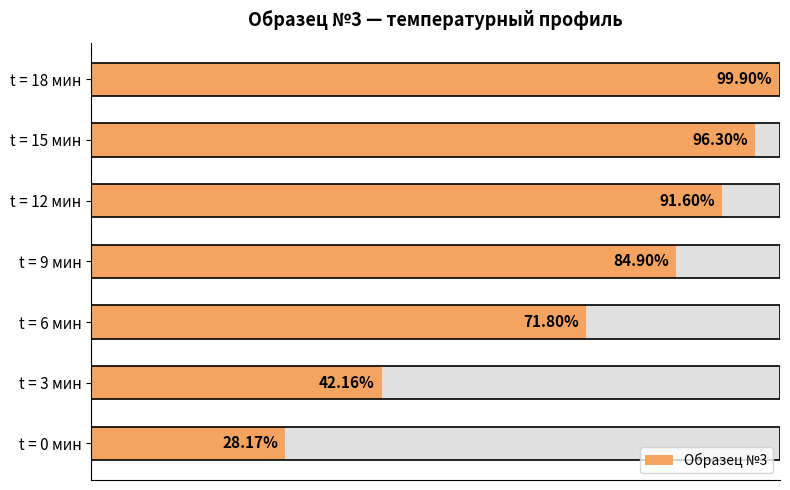

How many bars are there in total?

7